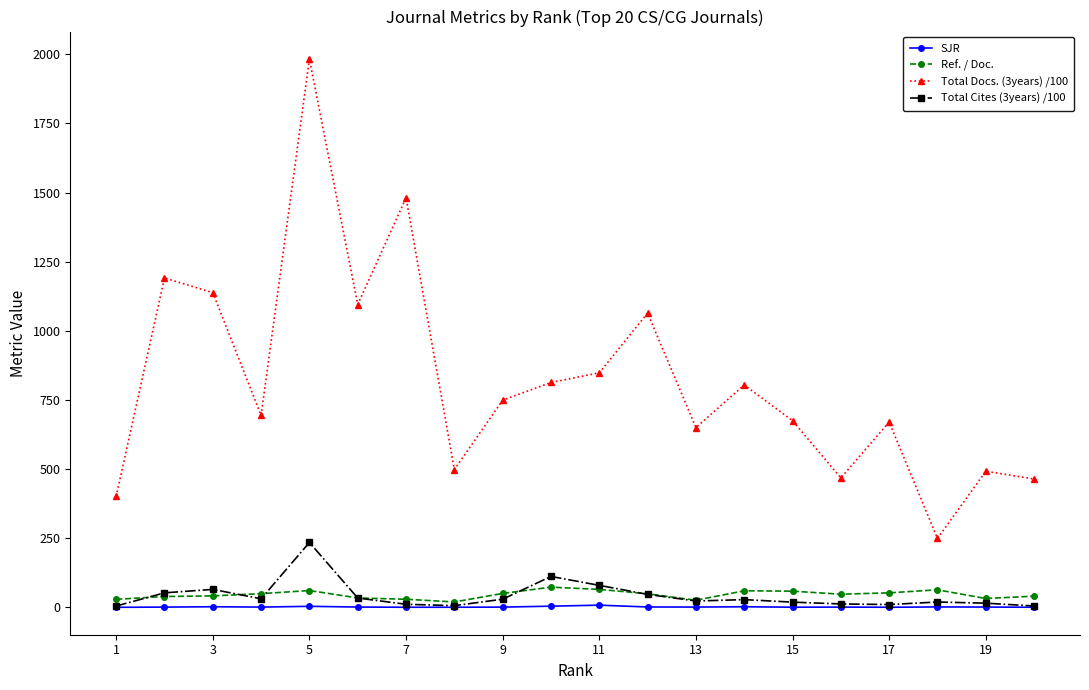

Which series has the largest total across all categories?

Total Docs. (3years) /100